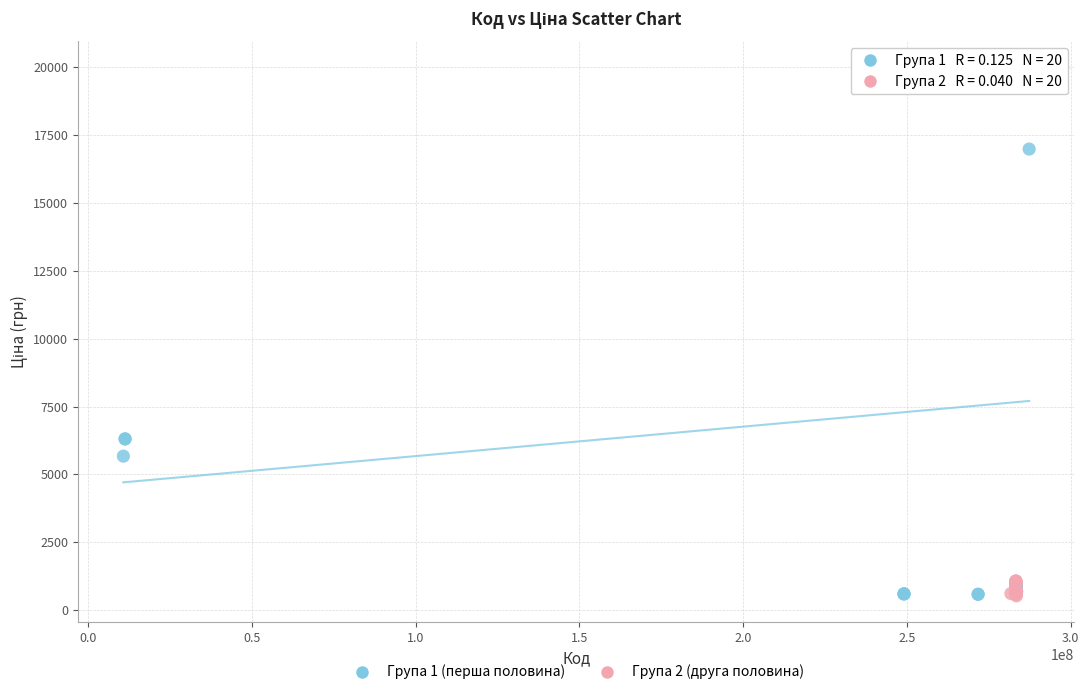

Which series reaches the maximum Y coordinate?

Група 1 (перша половина)